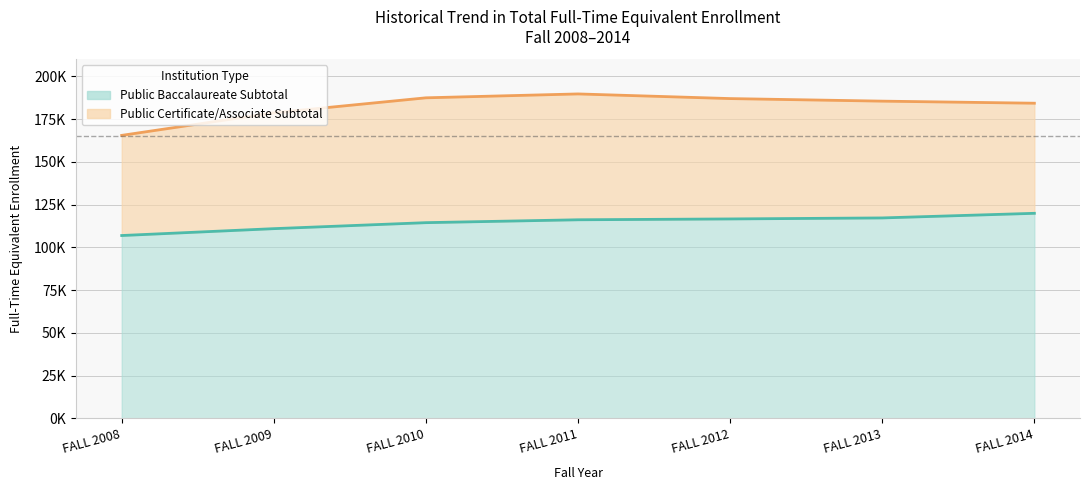

What is the value of the 5th point from the left?

116634.0